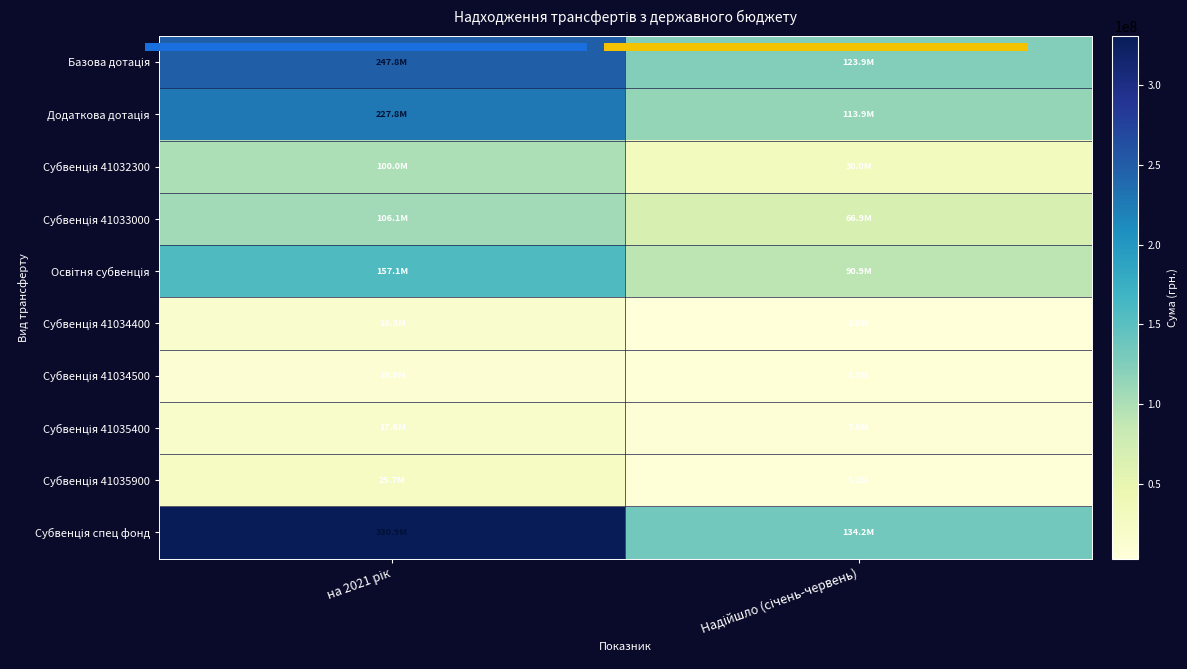

At which category is the sum across all series the highest?

на 2021 рік